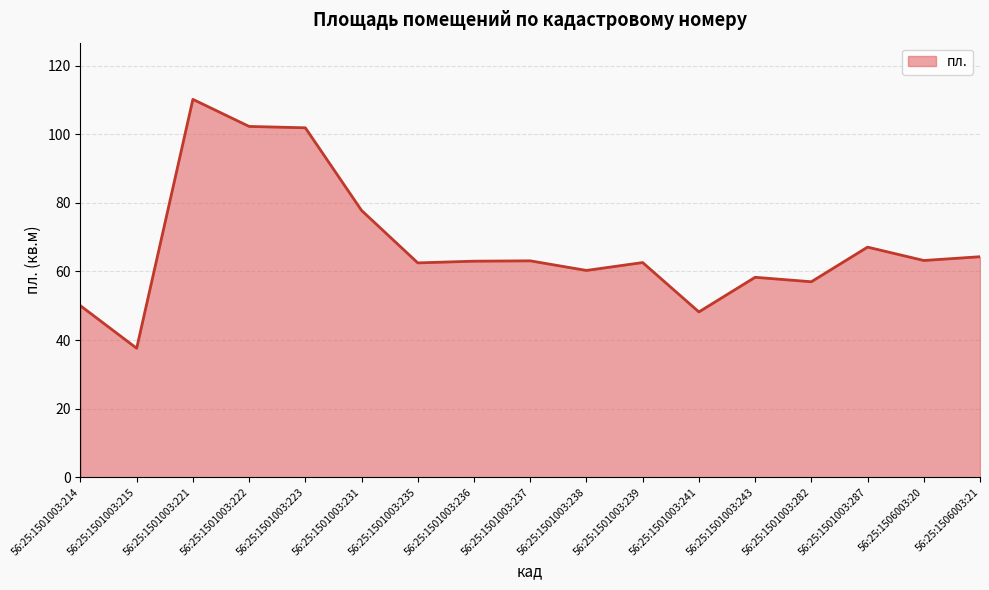

How many lines are shown in the chart?

1